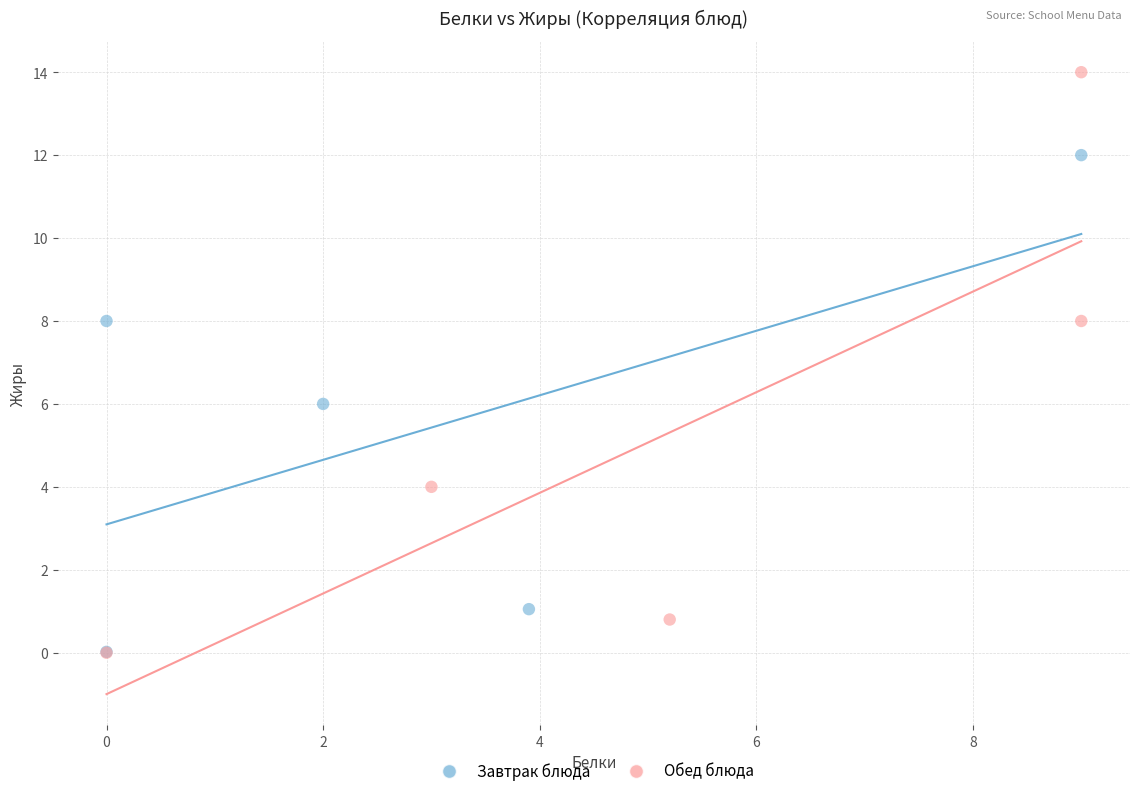

Which series contains the highest Y value?

Обед блюда